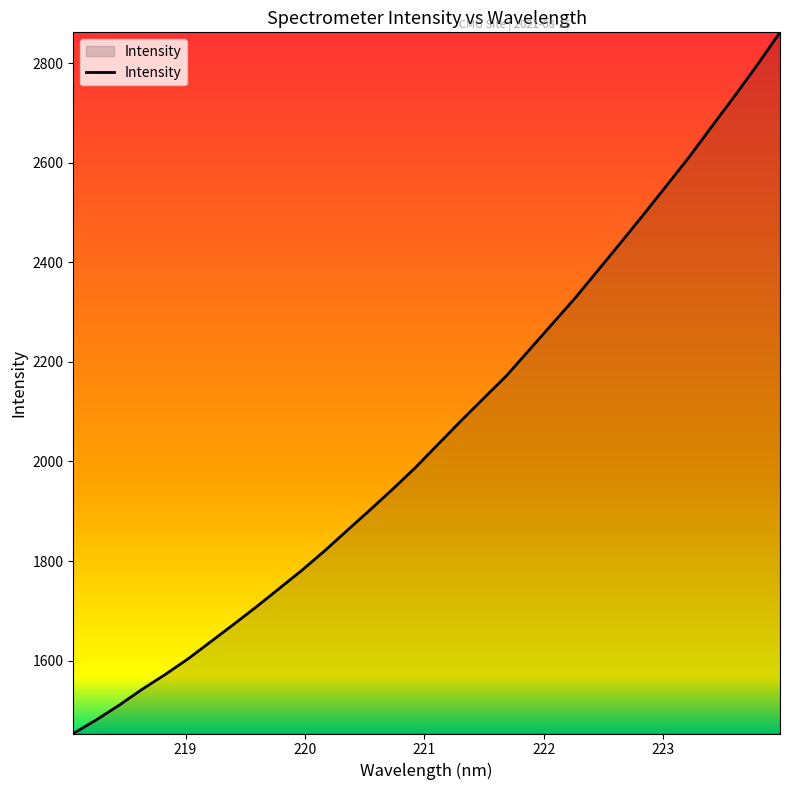

What is the difference between the maximum and minimum values?

1408.1